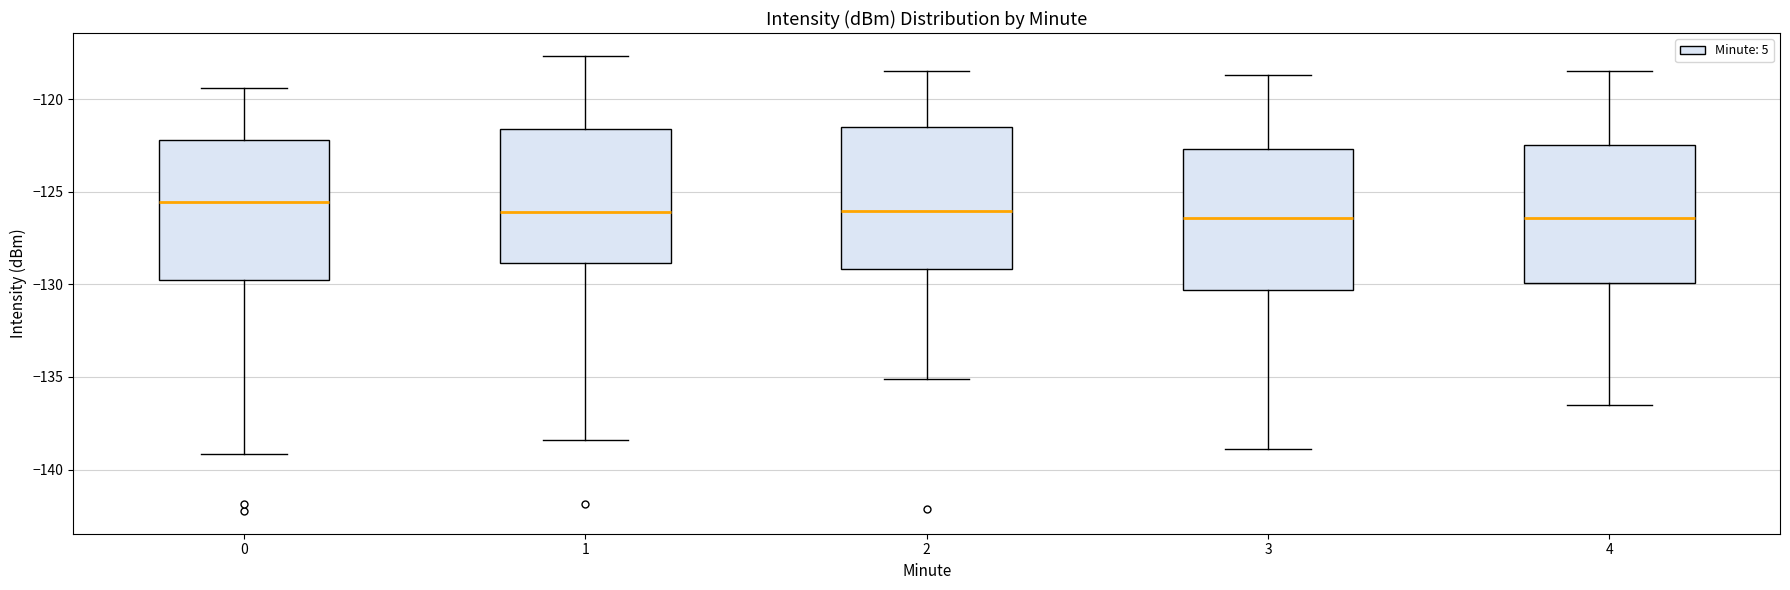

Reading left to right, transcribe this box plot: for each box, give where its median line is, the range the box spans, and where its two whiskers end, as read against the y-axis. The values are not printed on the chart, so give them approximately, as read against the axis.

0: median -125.5, box -130.0 to -122.0, whiskers -139.0 to -119.5
1: median -126.0, box -129.0 to -121.5, whiskers -138.5 to -117.5
2: median -126.0, box -129.0 to -121.5, whiskers -135.0 to -118.5
3: median -126.5, box -130.5 to -122.5, whiskers -139.0 to -118.5
4: median -126.5, box -130.0 to -122.5, whiskers -136.5 to -118.5